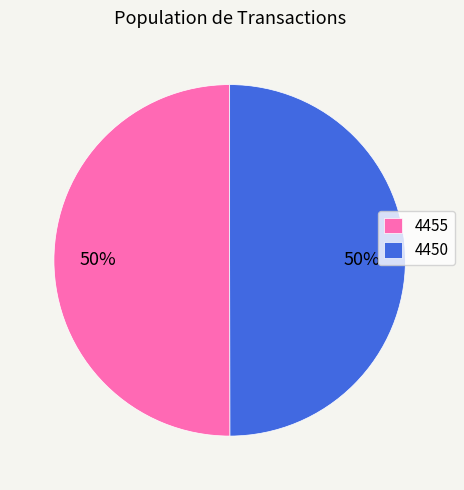

To the nearest percent, what percentage of the pie is 4450?

50%